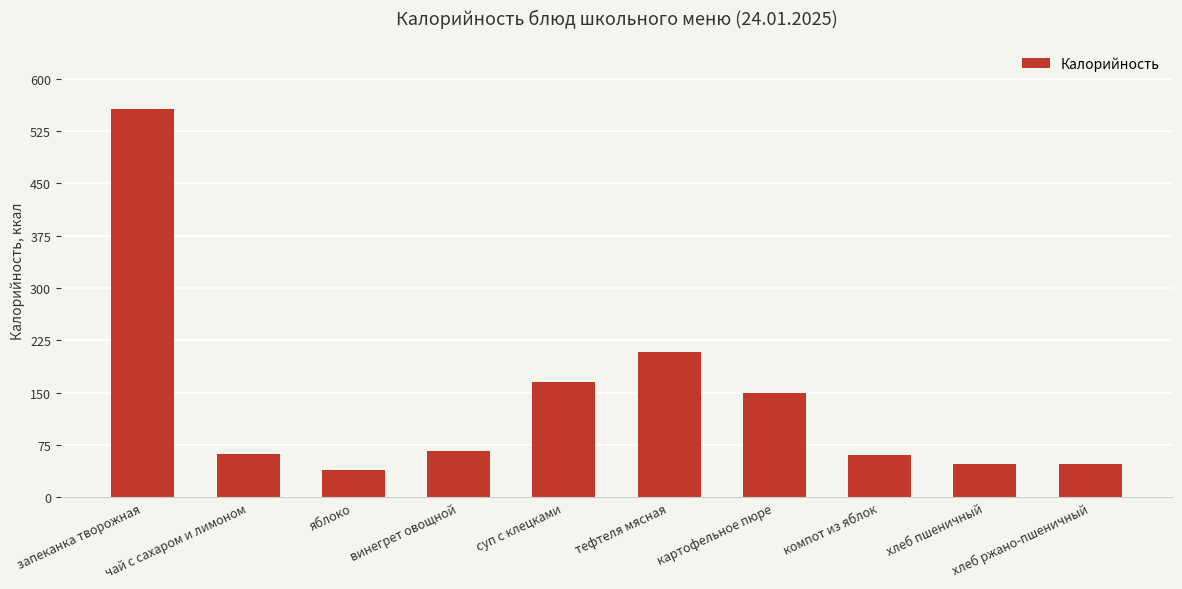

What is the sum of all values?

1404